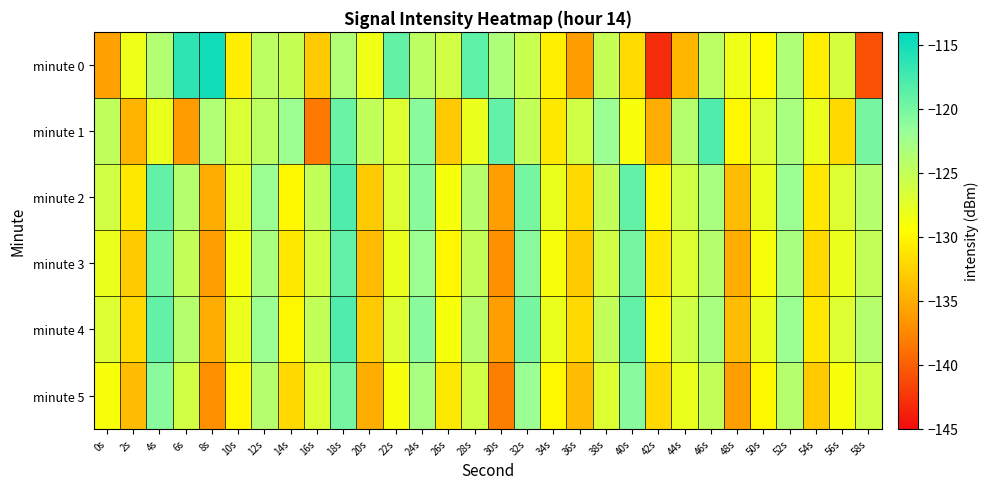

Reading left to right, transcribe all the data shown in this chart.

minute 0: 0s=-135.8	2s=-128.3	4s=-123.7	6s=-116.4	8s=-114.9	10s=-130.6	12s=-124.5	14s=-125.2	16s=-133.0	18s=-123.6	20s=-128.4	22s=-119.0	24s=-124.5	26s=-126.1	28s=-118.7	30s=-123.4	32s=-125.4	34s=-130.5	36s=-136.2	38s=-125.1	40s=-131.9	42s=-143.0	44s=-134.4	46s=-124.4	48s=-128.3	50s=-129.6	52s=-123.5	54s=-130.6	56s=-126.3	58s=-140.9
minute 1: 0s=-124.8	2s=-134.5	4s=-128.0	6s=-136.2	8s=-123.6	10s=-126.8	12s=-124.6	14s=-122.2	16s=-138.4	18s=-119.5	20s=-125.0	22s=-127.0	24s=-121.0	26s=-133.0	28s=-128.0	30s=-119.0	32s=-125.0	34s=-131.0	36s=-126.0	38s=-122.0	40s=-129.0	42s=-135.0	44s=-124.0	46s=-118.0	48s=-130.0	50s=-127.0	52s=-123.0	54s=-128.0	56s=-132.0	58s=-120.0
minute 2: 0s=-126.0	2s=-131.0	4s=-119.0	6s=-124.0	8s=-135.0	10s=-128.0	12s=-122.0	14s=-130.0	16s=-125.0	18s=-118.0	20s=-133.0	22s=-127.0	24s=-121.0	26s=-129.0	28s=-124.0	30s=-136.0	32s=-120.0	34s=-128.0	36s=-132.0	38s=-125.0	40s=-119.0	42s=-130.0	44s=-126.0	46s=-123.0	48s=-134.0	50s=-128.0	52s=-122.0	54s=-131.0	56s=-127.0	58s=-124.0
minute 3: 0s=-128.0	2s=-133.0	4s=-120.0	6s=-125.0	8s=-136.0	10s=-129.0	12s=-123.0	14s=-131.0	16s=-126.0	18s=-119.0	20s=-134.0	22s=-128.0	24s=-122.0	26s=-130.0	28s=-125.0	30s=-137.0	32s=-121.0	34s=-129.0	36s=-133.0	38s=-126.0	40s=-120.0	42s=-131.0	44s=-127.0	46s=-124.0	48s=-135.0	50s=-129.0	52s=-123.0	54s=-132.0	56s=-128.0	58s=-125.0
minute 4: 0s=-127.0	2s=-132.0	4s=-119.0	6s=-124.0	8s=-135.0	10s=-128.0	12s=-122.0	14s=-130.0	16s=-125.0	18s=-118.0	20s=-133.0	22s=-127.0	24s=-121.0	26s=-129.0	28s=-124.0	30s=-136.0	32s=-120.0	34s=-128.0	36s=-132.0	38s=-125.0	40s=-119.0	42s=-130.0	44s=-126.0	46s=-123.0	48s=-134.0	50s=-128.0	52s=-122.0	54s=-131.0	56s=-127.0	58s=-124.0
minute 5: 0s=-129.0	2s=-134.0	4s=-121.0	6s=-126.0	8s=-137.0	10s=-130.0	12s=-124.0	14s=-132.0	16s=-127.0	18s=-120.0	20s=-135.0	22s=-129.0	24s=-123.0	26s=-131.0	28s=-126.0	30s=-138.0	32s=-122.0	34s=-130.0	36s=-134.0	38s=-127.0	40s=-121.0	42s=-132.0	44s=-128.0	46s=-125.0	48s=-136.0	50s=-130.0	52s=-124.0	54s=-133.0	56s=-129.0	58s=-126.0